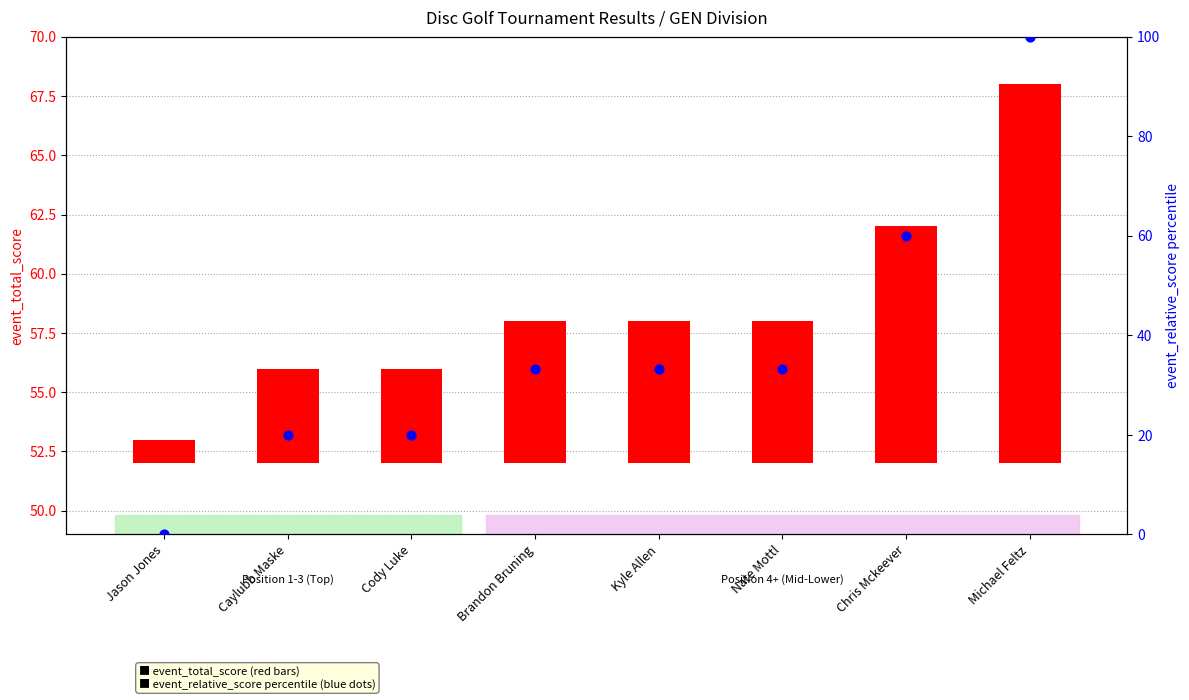

Which series has the widest spread of Y values?

event_relative_score (percentile)